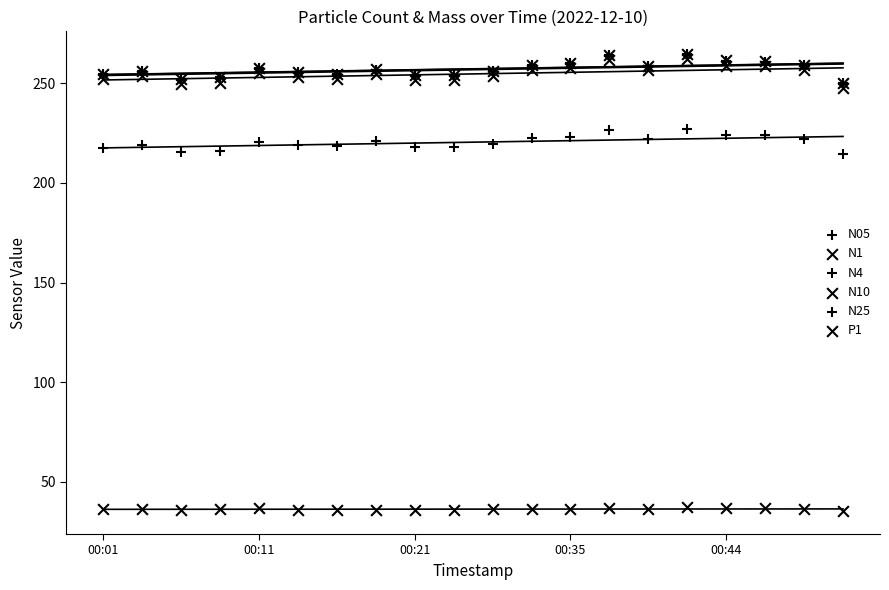

What are all the series names shown in the legend?

N05, N1, N4, N10, N25, P1